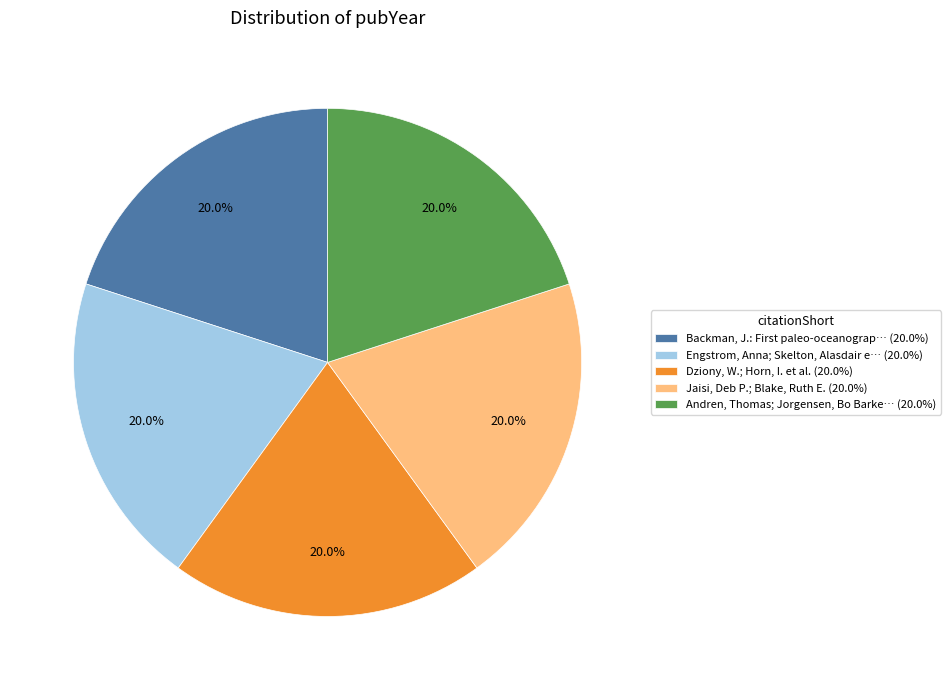

How many segments does this pie chart have?

5